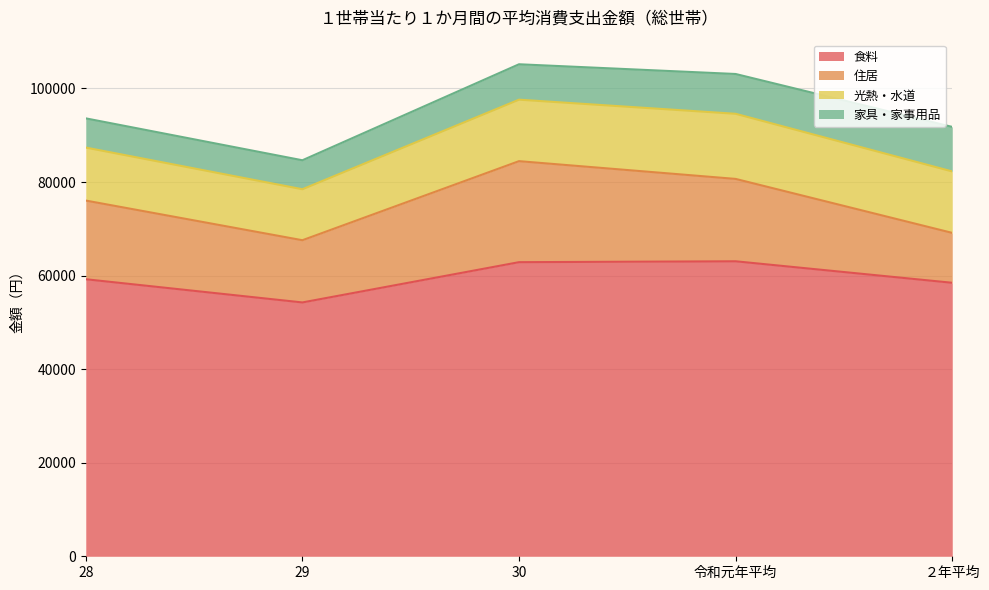

In 光熱・水道, how many points are higher than both neighbors (excluding endpoints)?

1